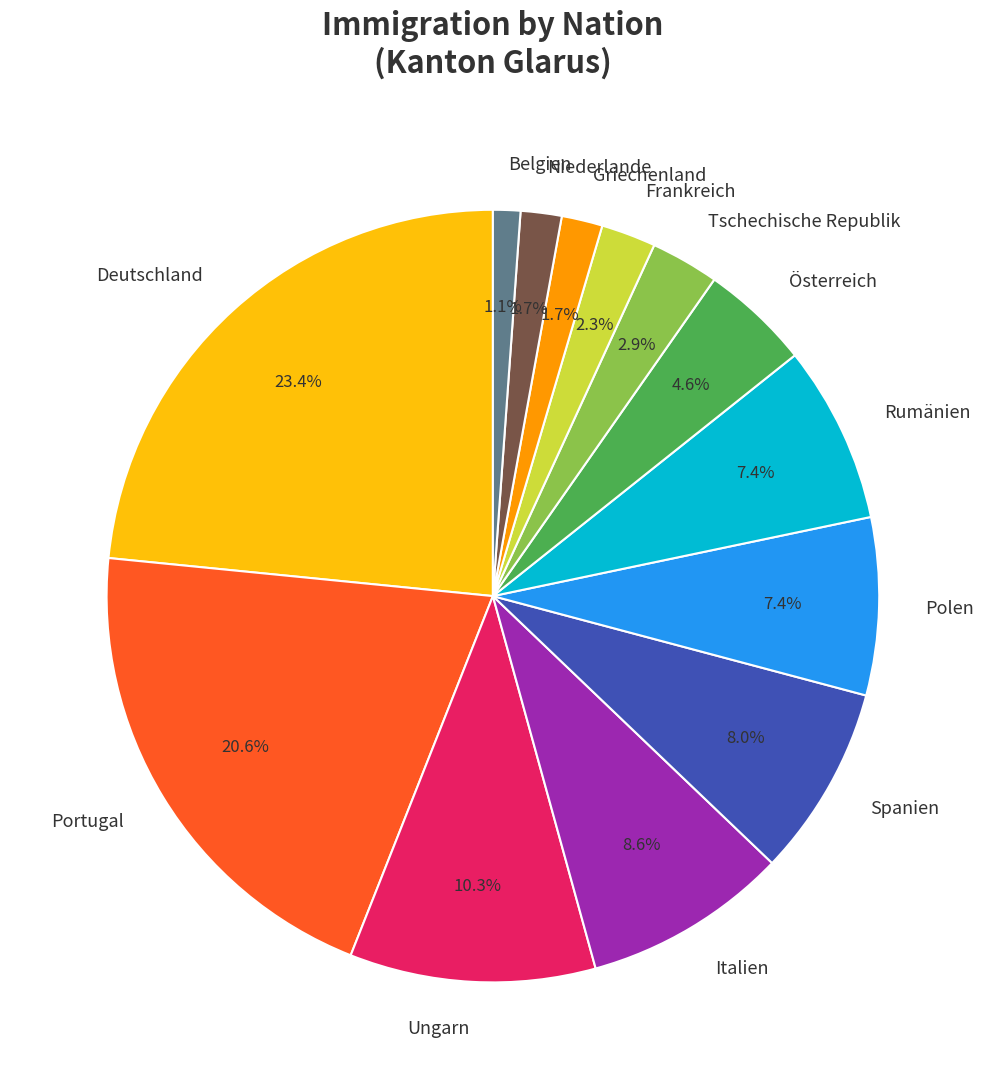

Which has a higher value, Frankreich or Belgien?

Frankreich